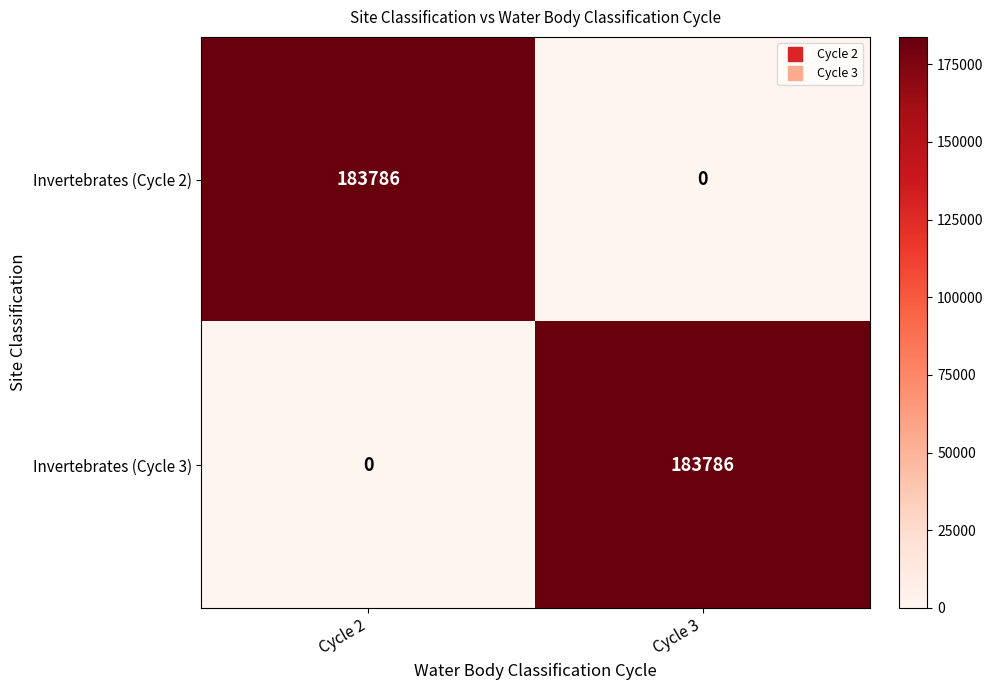

What is the difference between the Invertebrates (Cycle 2) values at Cycle 3 and Cycle 2?

183786